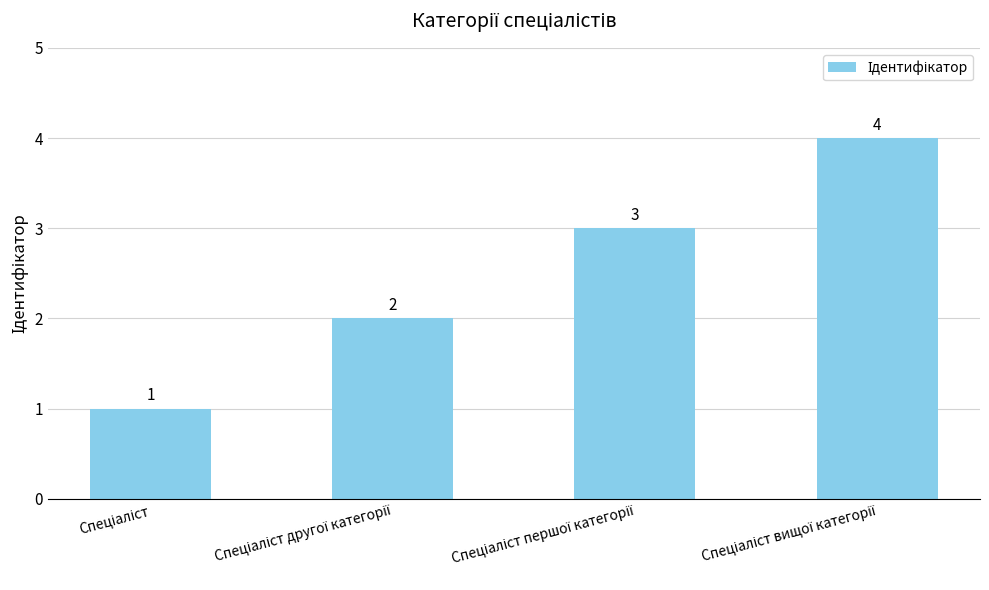

Count the values in the range 2 to 4.

3